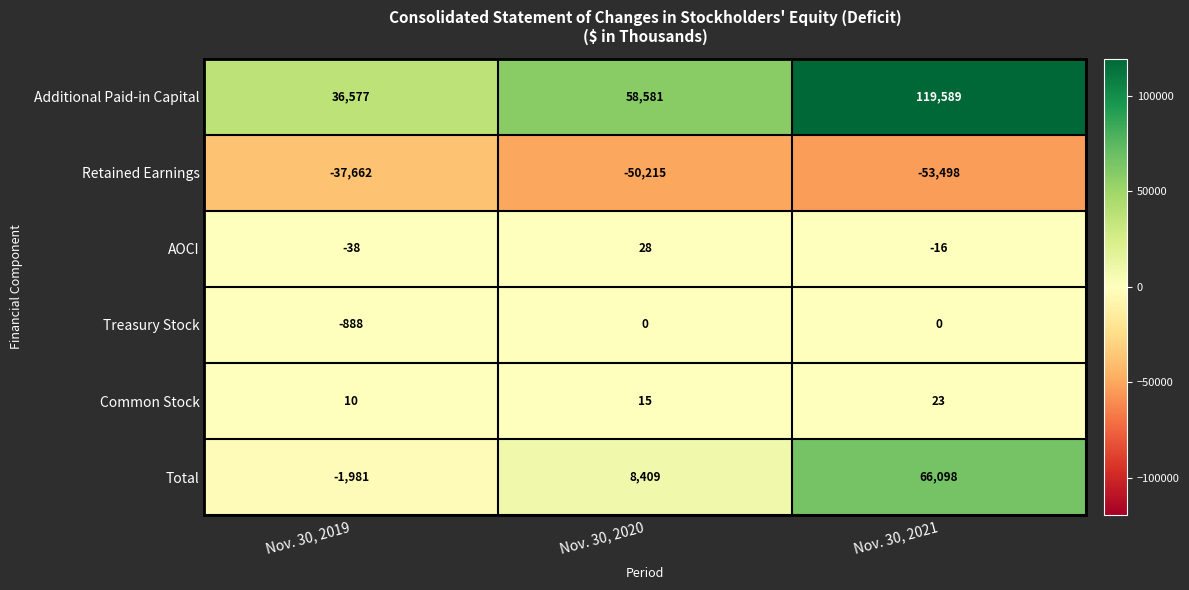

Which category has the highest value across all series?

Nov. 30, 2021